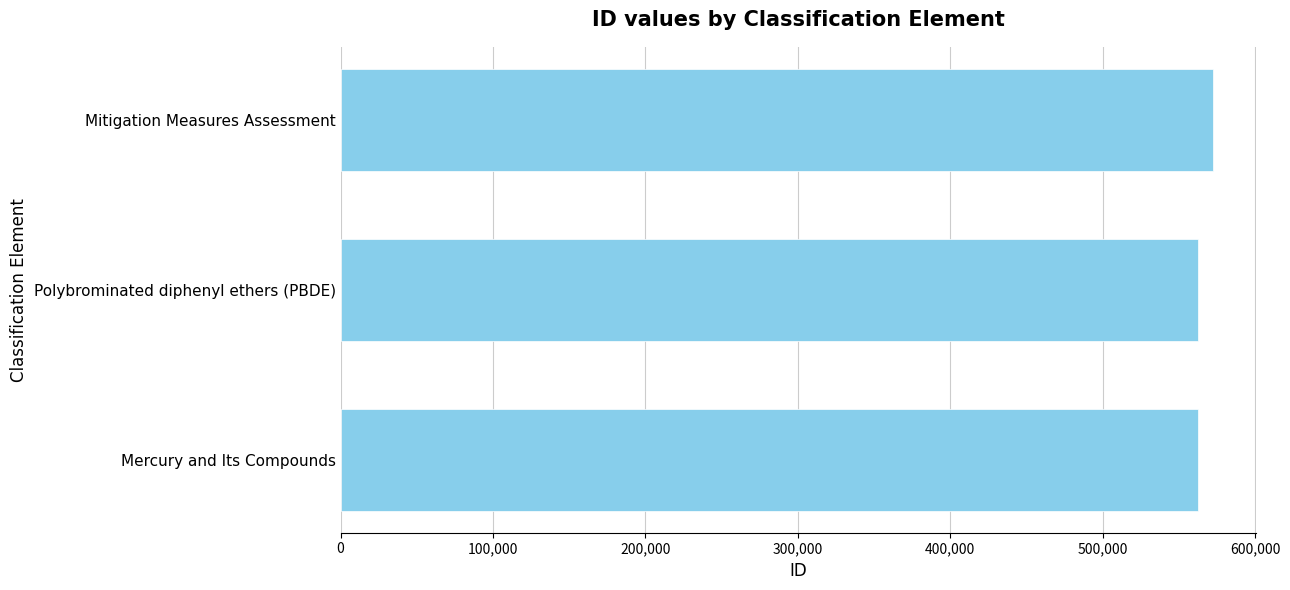

Approximately how many times larger is the value at Mitigation Measures Assessment compared to Polybrominated diphenyl ethers (PBDE)?

1.0